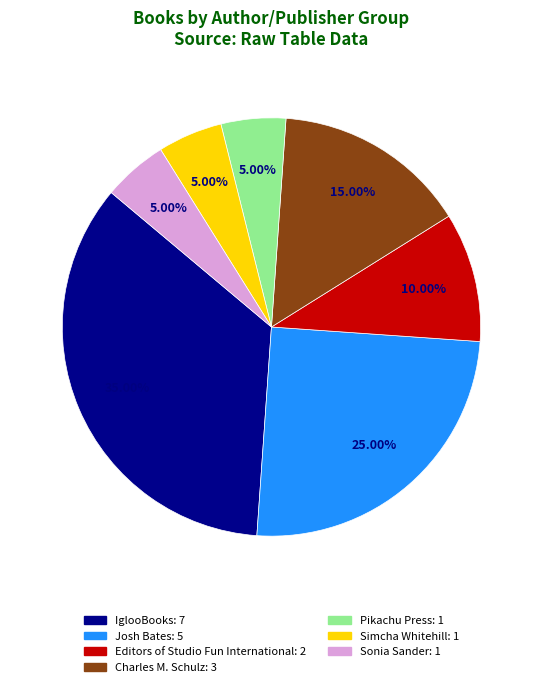

What is the ratio of the value at Josh Bates to the value at Editors of Studio Fun International?

2.5